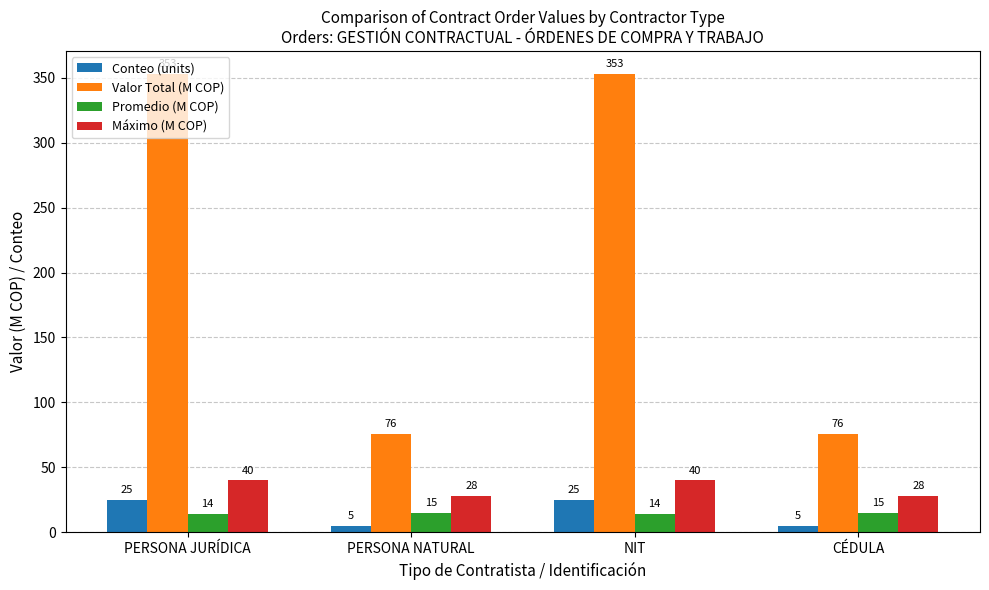

What is the label of the 2nd bar from the right?

NIT